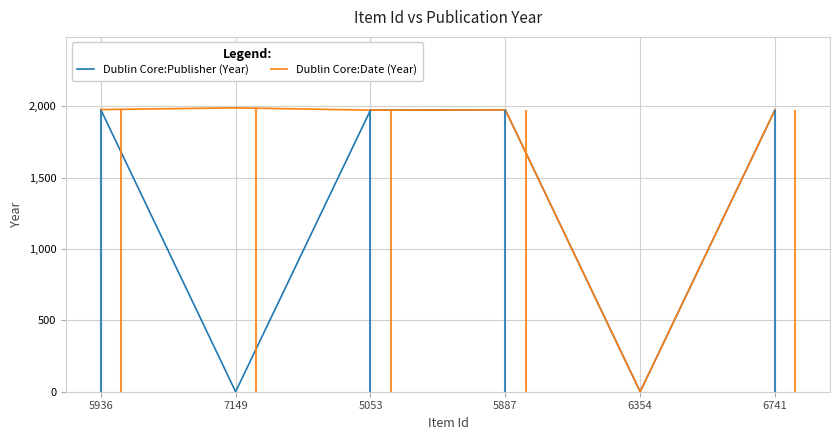

Which series has the largest total across all categories?

Dublin Core:Date (Year)